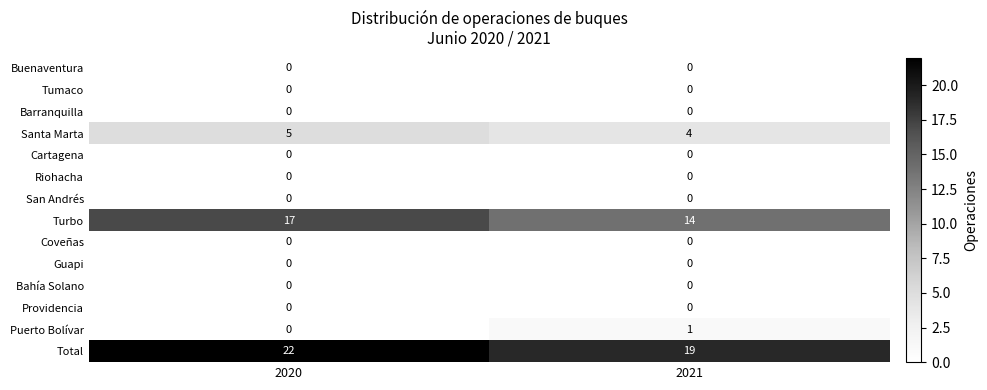

Reading left to right, extract all data points from this chart.

Buenaventura: 2020=0	2021=0
Tumaco: 2020=0	2021=0
Barranquilla: 2020=0	2021=0
Santa Marta: 2020=5	2021=4
Cartagena: 2020=0	2021=0
Riohacha: 2020=0	2021=0
San Andrés: 2020=0	2021=0
Turbo: 2020=17	2021=14
Coveñas: 2020=0	2021=0
Guapi: 2020=0	2021=0
Bahía Solano: 2020=0	2021=0
Providencia: 2020=0	2021=0
Puerto Bolívar: 2020=0	2021=1
Total: 2020=22	2021=19